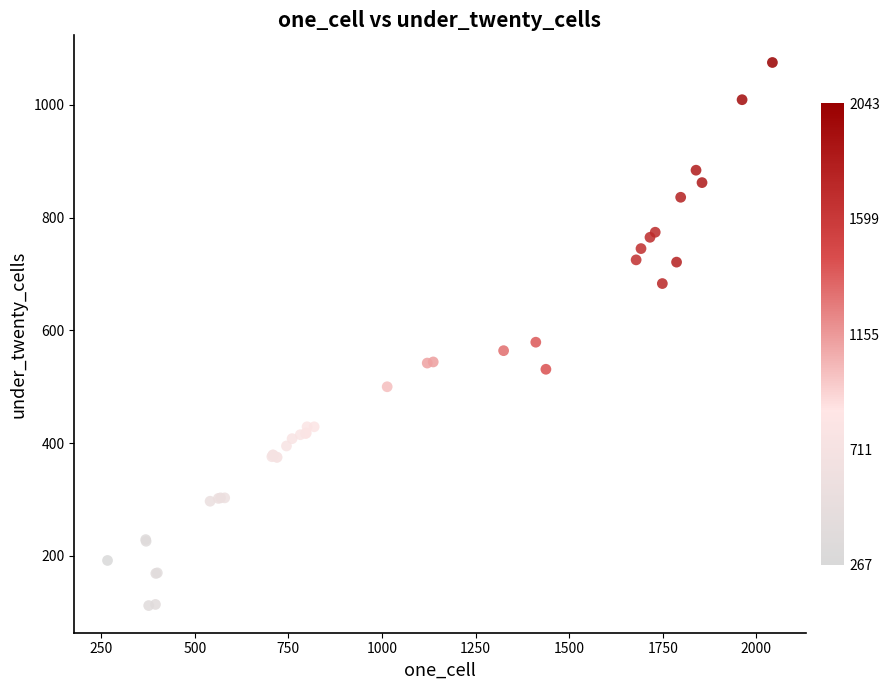

What Y value in the scatter plot is closest to 593?

579